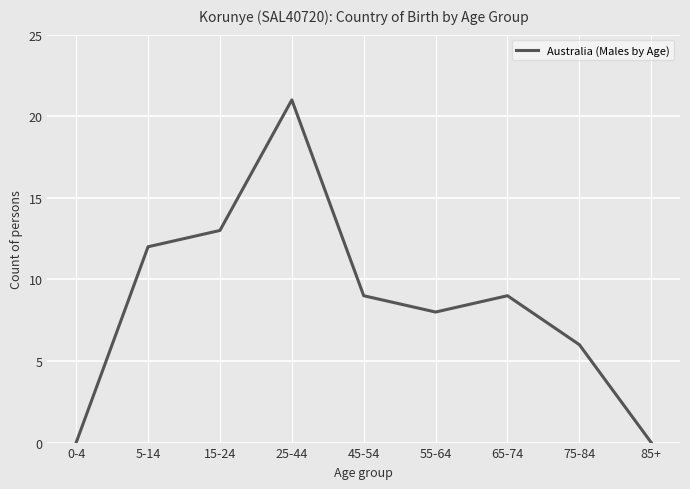

What is the greatest value displayed?

21